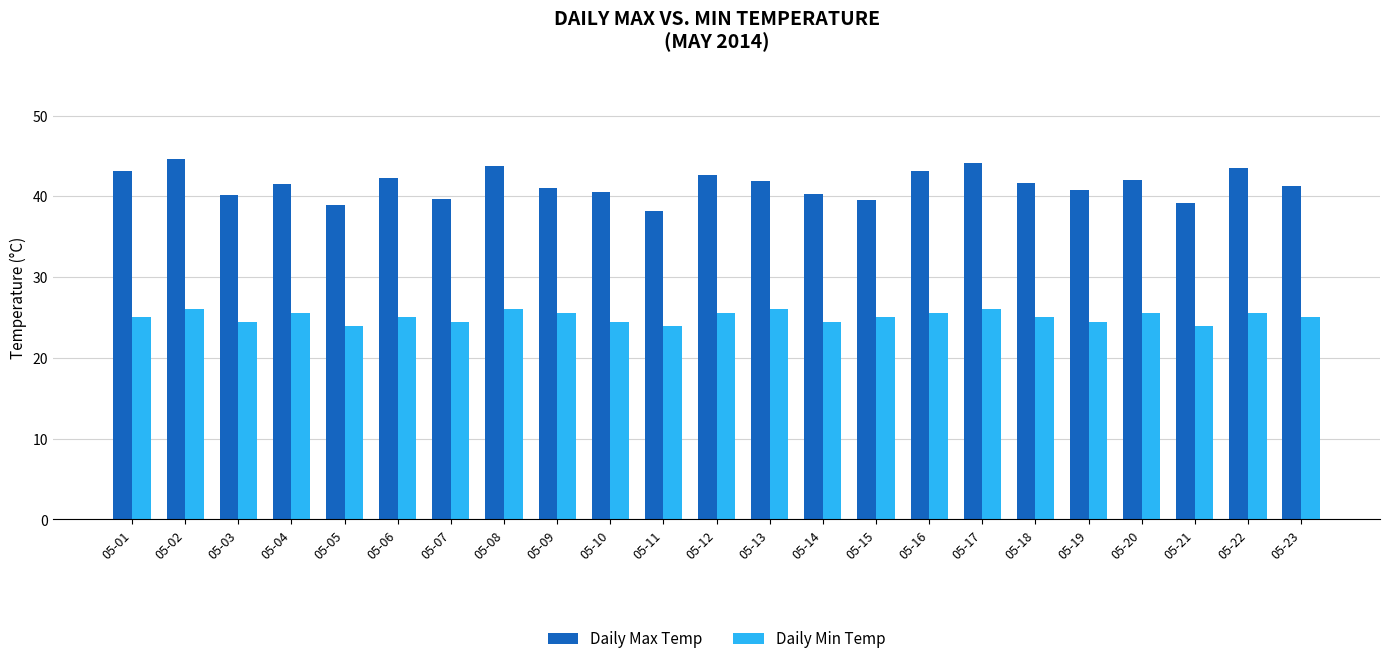

Between 05-05 and 05-10, which series saw the biggest shift?

Daily Max Temp